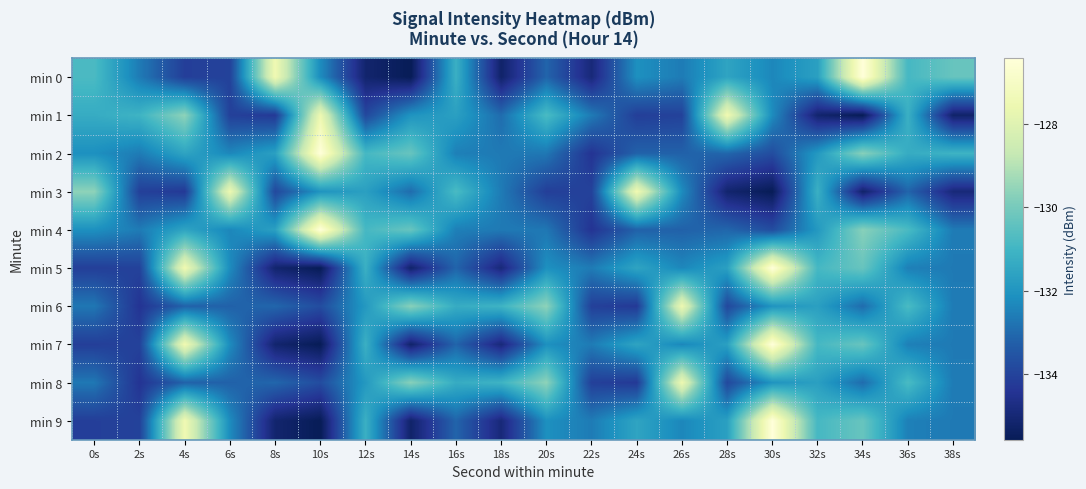

What is the total value across all series at 32s?

-1317.8